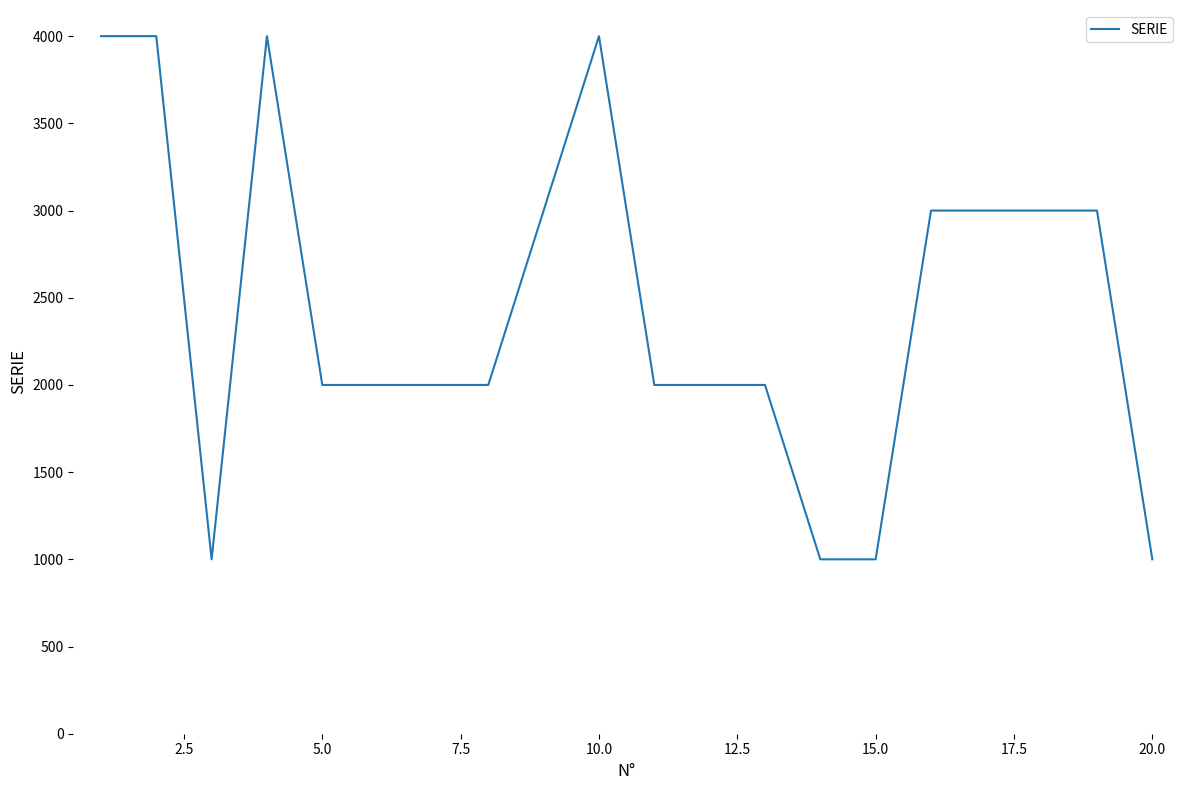

How many values are between 2000 and 3000?

12